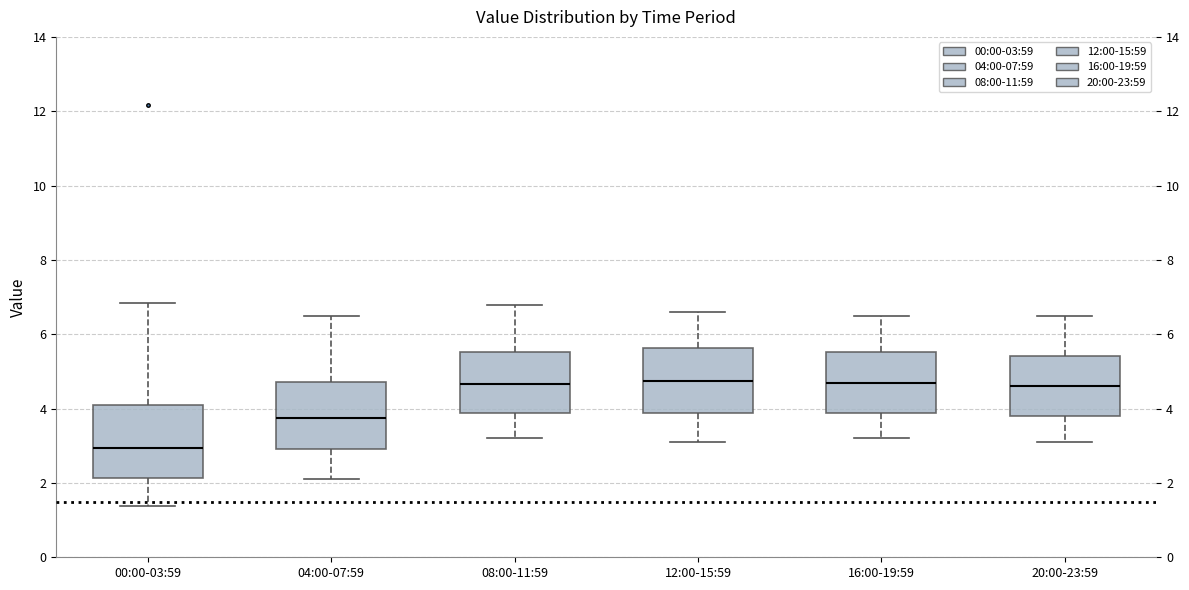

Reading left to right, transcribe this box plot: for each box, give where its median line is, the range the box spans, and where its two whiskers end, as read against the y-axis. The values are not printed on the chart, so give them approximately, as read against the axis.

00:00-03:59: median 3.0, box 2.2 to 4.2, whiskers 1.4 to 6.8
04:00-07:59: median 3.8, box 3.0 to 4.8, whiskers 2.2 to 6.6
08:00-11:59: median 4.6, box 3.8 to 5.6, whiskers 3.2 to 6.8
12:00-15:59: median 4.8, box 3.8 to 5.6, whiskers 3.2 to 6.6
16:00-19:59: median 4.8, box 3.8 to 5.6, whiskers 3.2 to 6.6
20:00-23:59: median 4.6, box 3.8 to 5.4, whiskers 3.2 to 6.6